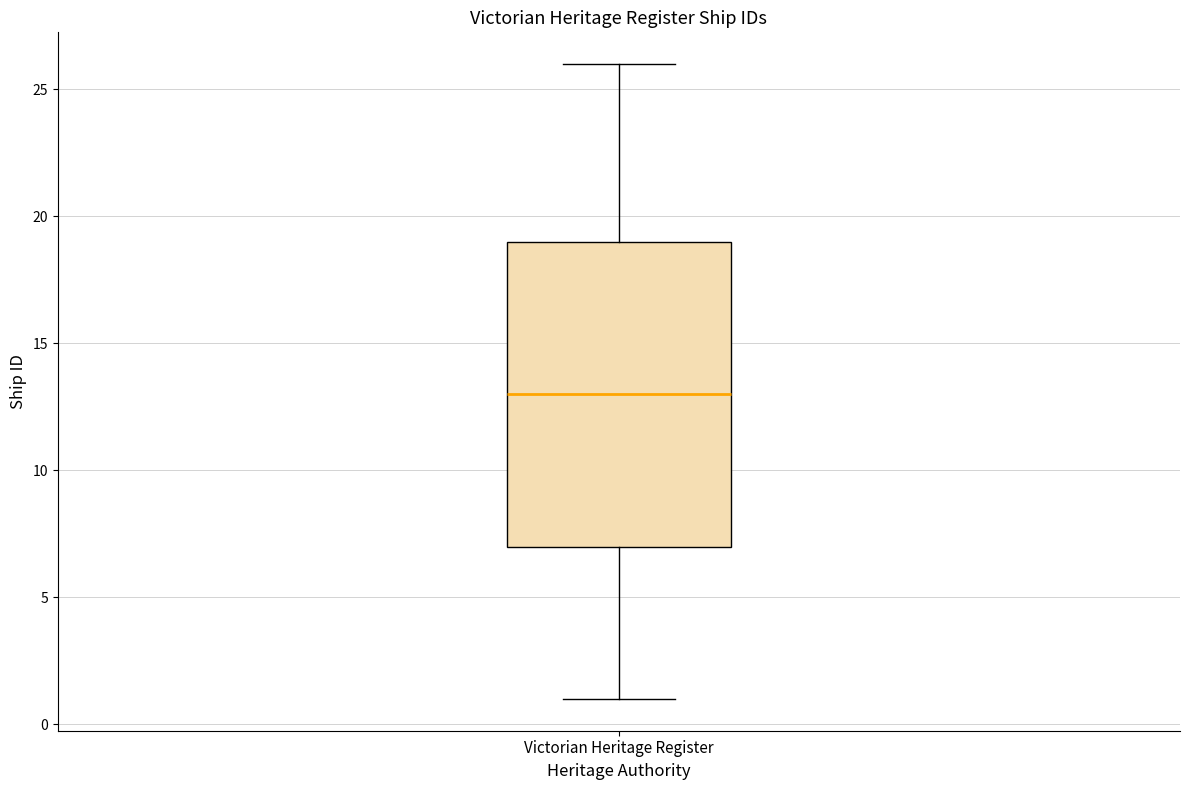

Read this box plot against the y-axis: the position of the median line, the range covered by the box, and the ends of both whiskers. The values are not printed on the chart, so give them approximately, as read against the axis.

median 13, box 7 to 19, whiskers 1 to 26